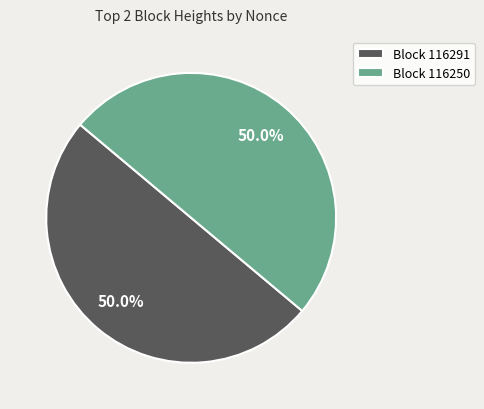

To the nearest percent, what is the difference between the largest and smallest slice percentages?

0%